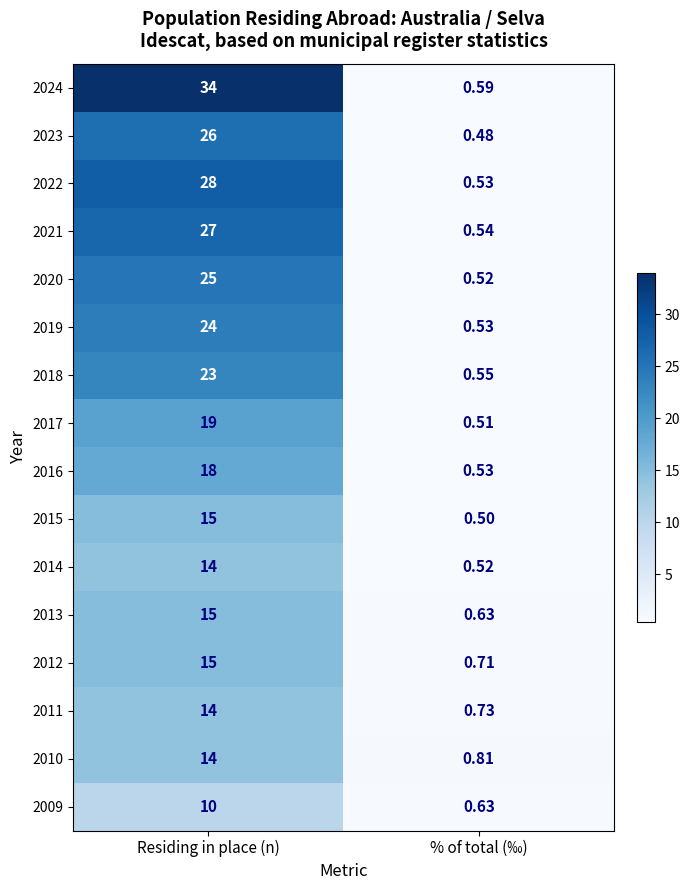

Which series has the largest range (max minus min)?

2024